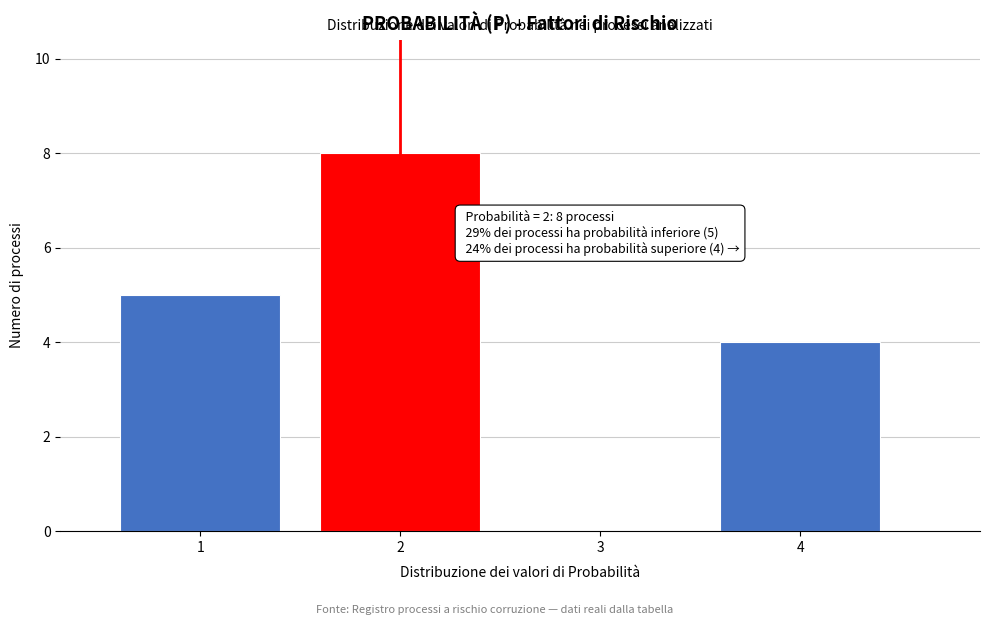

Which range on the x-axis has the tallest bar?

1.5 to 2.5